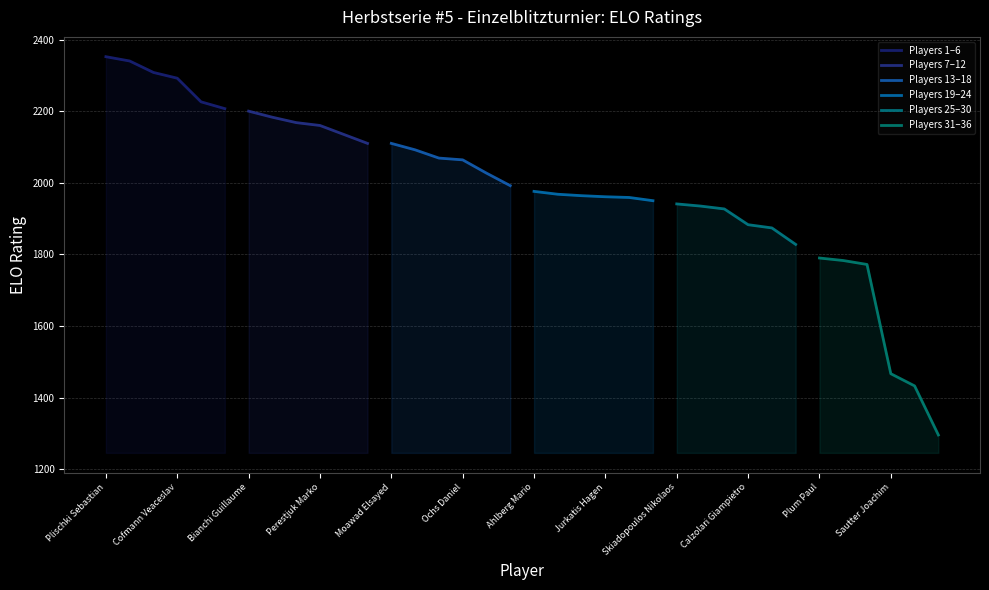

Reading left to right, transcribe all the data shown in this chart.

Players 1–6: 2352	2340	2308	2292	2226	2207
Players 7–12: 2200	2183	2168	2160	2135	2110
Players 13–18: 2110	2092	2069	2064	2027	1992
Players 19–24: 1976	1968	1964	1961	1959	1950
Players 25–30: 1941	1935	1927	1883	1874	1828
Players 31–36: 1790	1783	1772	1467	1433	1296